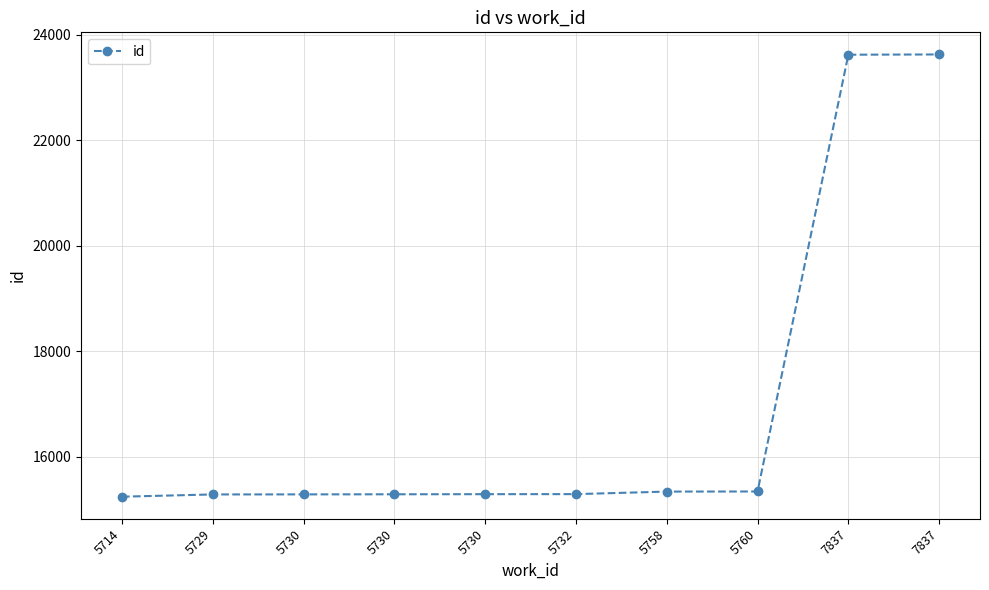

Approximately how many times larger is the value at 5760 compared to 5730?

1.0